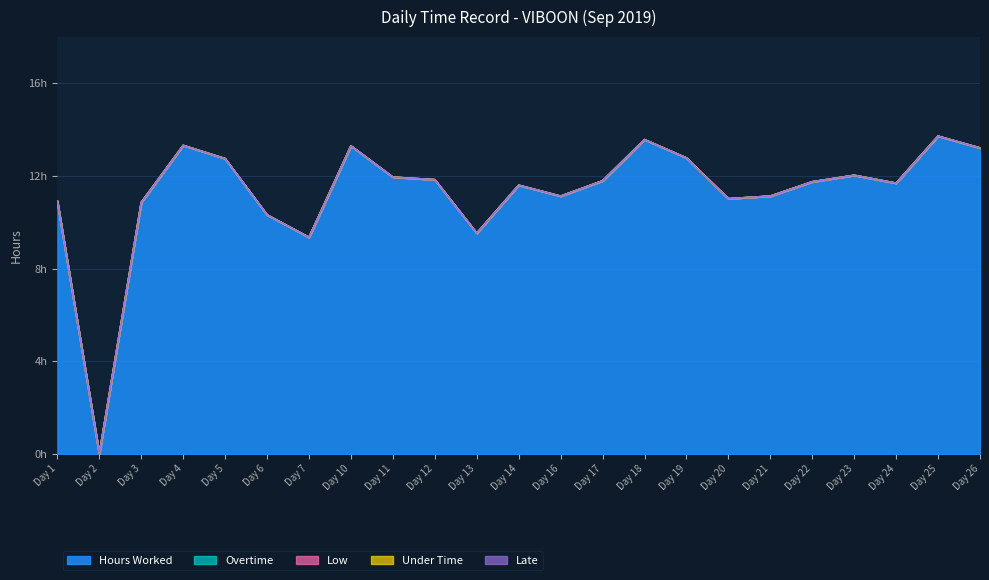

Reading left to right, what are all the values shown in this chart?

Hours Worked: 10.9	0.0	10.9	13.3	12.8	10.3	9.3	13.3	11.9	11.8	9.5	11.6	11.1	11.8	13.6	12.8	11.0	11.1	11.8	12.0	11.7	13.7	13.2
Overtime: 0.0	0.0	0.0	0.0	0.0	0.0	0.0	0.0	0.0	0.0	0.0	0.0	0.0	0.0	0.0	0.0	0.0	0.0	0.0	0.0	0.0	0.0	0.0
Low: 0.0	0.0	0.0	0.0	0.0	0.0	0.0	0.0	0.0	0.0	0.0	0.0	0.0	0.0	0.0	0.0	0.0	0.0	0.0	0.0	0.0	0.0	0.0
Under Time: 0.0	0.0	0.0	0.0	0.0	0.0	0.0	0.0	0.0	0.0	0.0	0.0	0.0	0.0	0.0	0.0	0.0	0.0	0.0	0.0	0.0	0.0	0.0
Late: 0.0	0.0	0.0	0.0	0.0	0.0	0.0	0.0	0.0	0.0	0.0	0.0	0.0	0.0	0.0	0.0	0.0	0.0	0.0	0.0	0.0	0.0	0.0